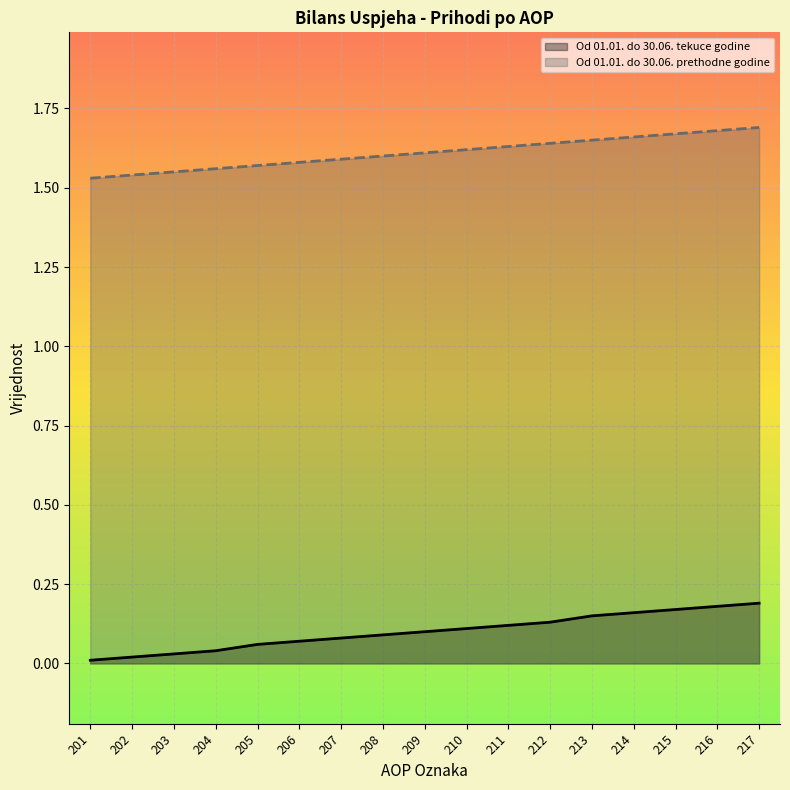

List the series in order of their peak value, lowest first.

Od 01.01. do 30.06. tekuce godine, Od 01.01. do 30.06. prethodne godine